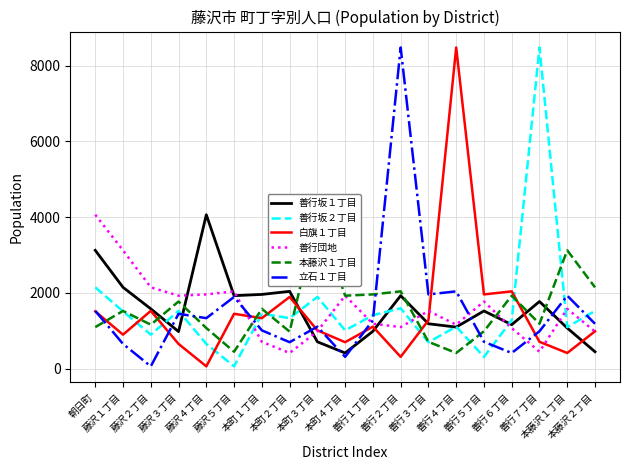

List the labels in order of 立石１丁目 value, smallest first.

藤沢２丁目, 本町４丁目, 善行６丁目, 藤沢１丁目, 本町２丁目, 善行５丁目, 善行７丁目, 本町１丁目, 本町３丁目, 本藤沢２丁目, 善行１丁目, 藤沢４丁目, 藤沢３丁目, 朝日町, 藤沢５丁目, 本藤沢１丁目, 善行３丁目, 善行４丁目, 善行２丁目